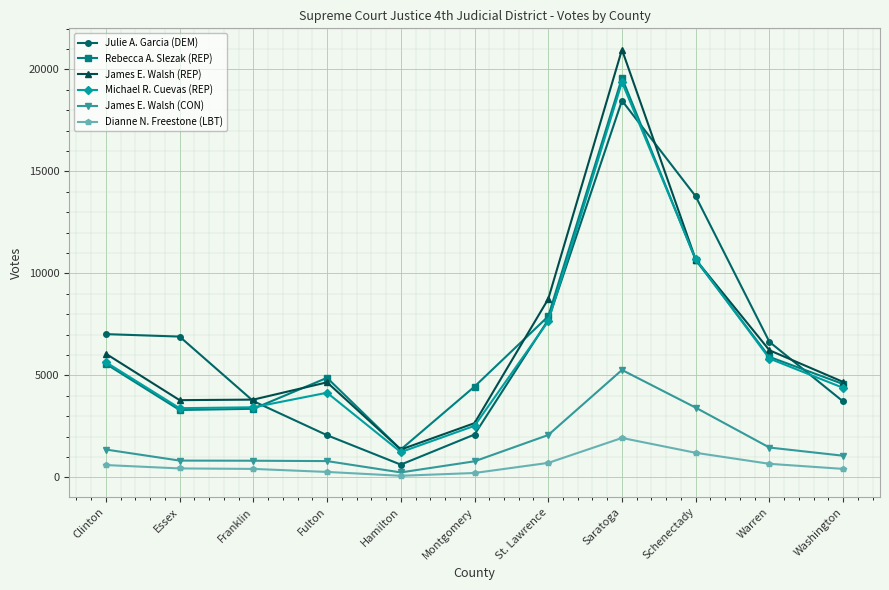

In Rebecca A. Slezak (REP), how many points are lower than both neighbors (excluding endpoints)?

2